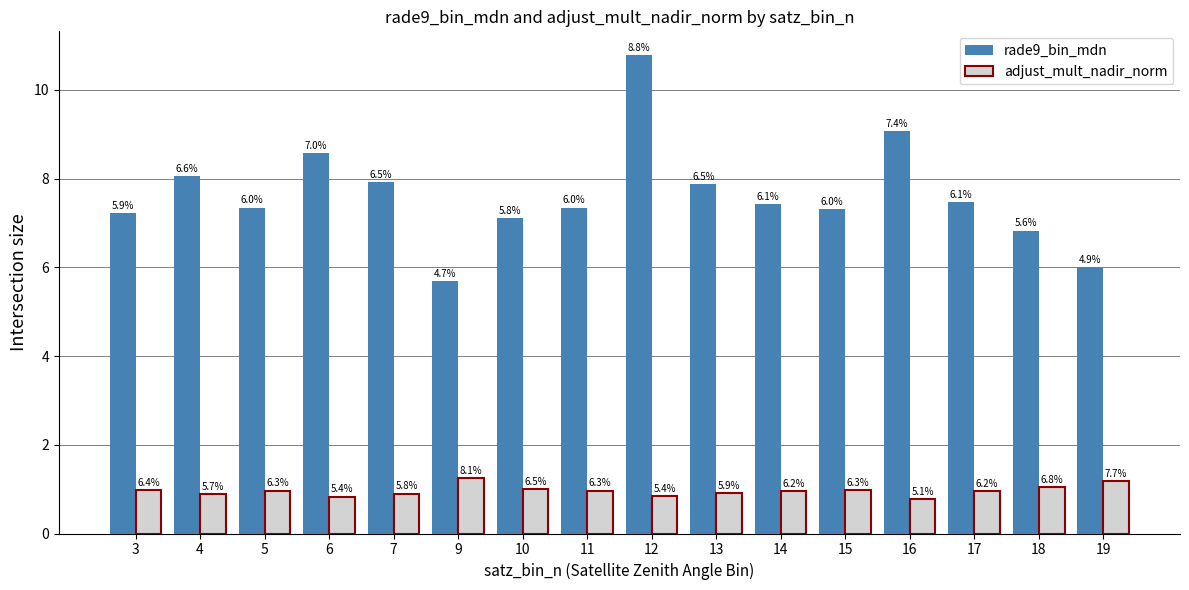

What is the difference between the maximum and second lowest values in the rade9_bin_mdn series?

4.8